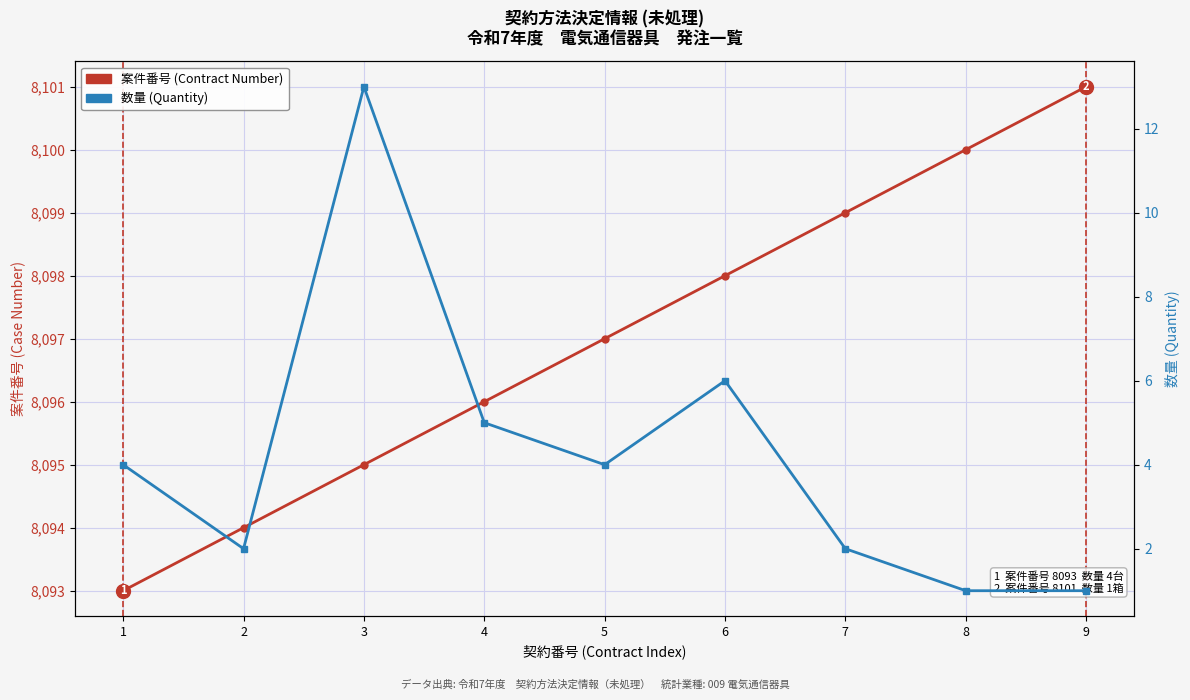

List the series in order of their overall mean, highest first.

案件番号 (Contract Number), 数量 (Quantity)